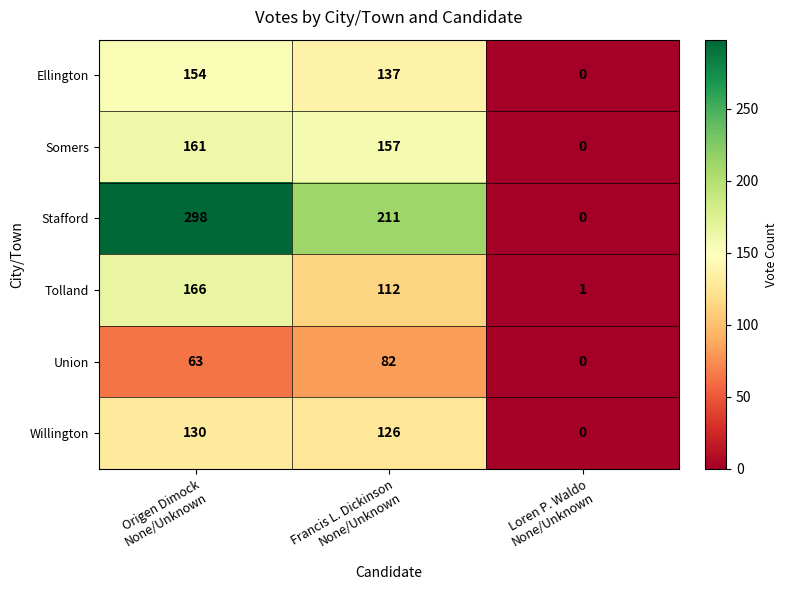

What is the greatest value displayed?

298